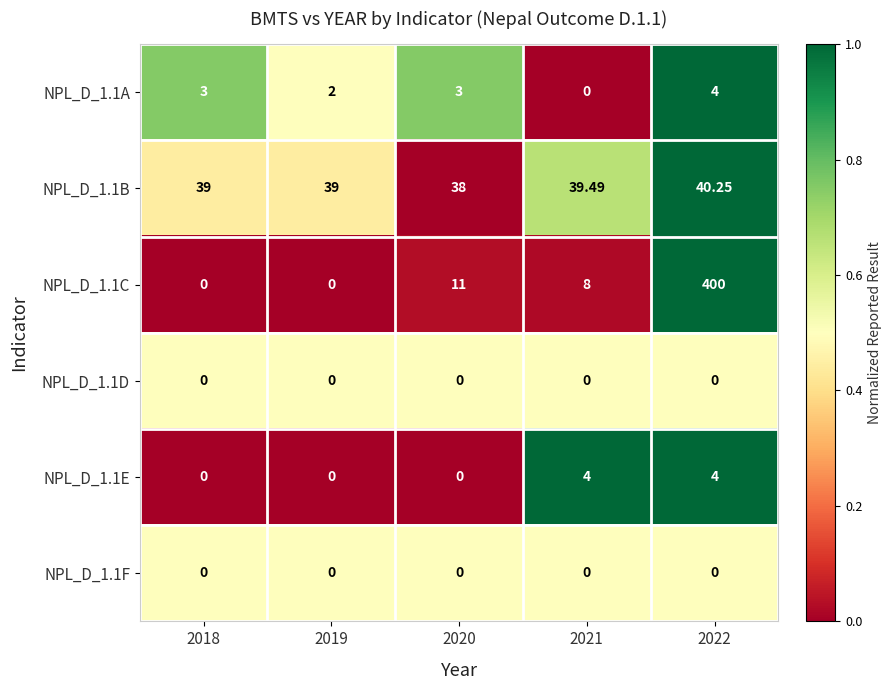

At how many categories does at least one series exceed 0?

5